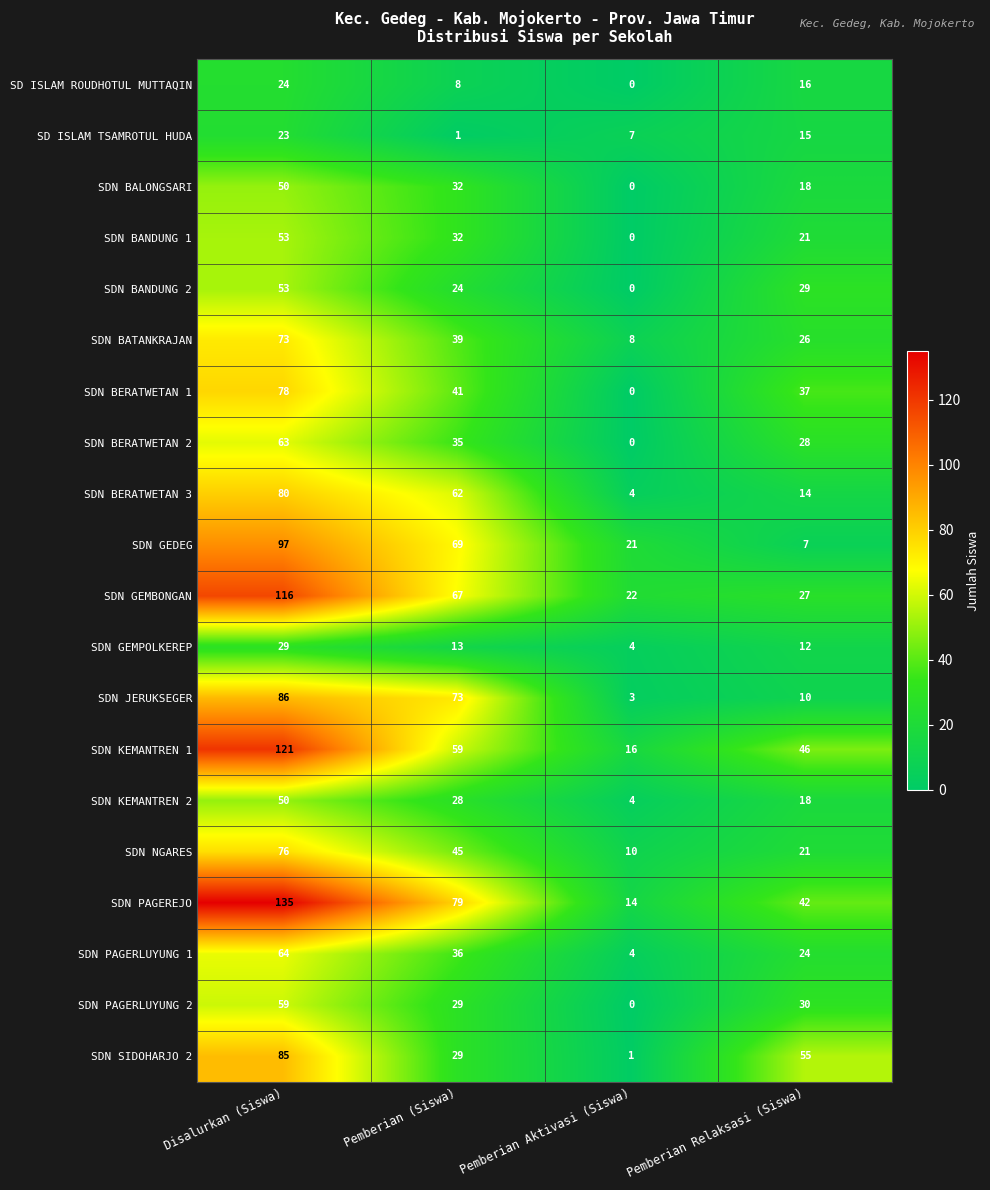

What is the sum of the SDN PAGERLUYUNG 1 values at Pemberian (Siswa) and Disalurkan (Siswa)?

100